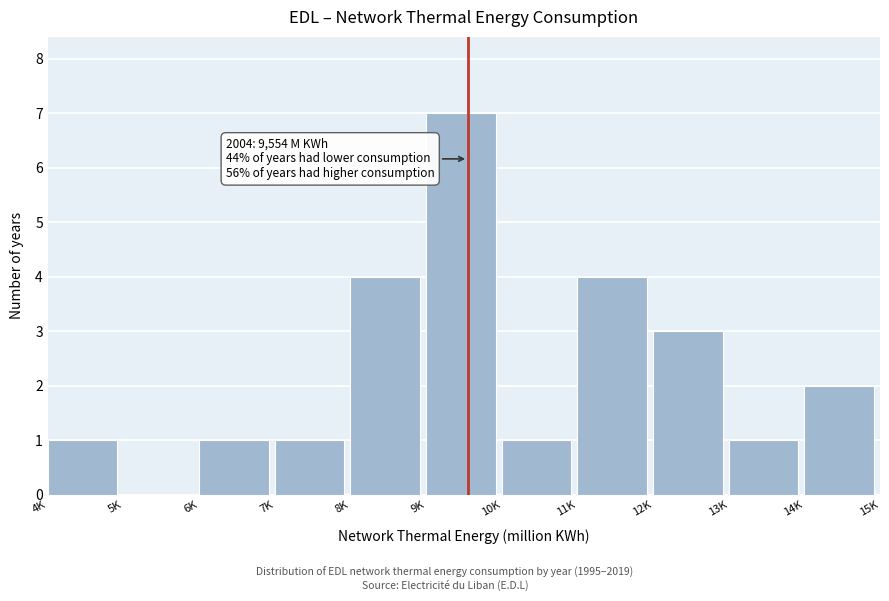

Reading left to right, extract all data points from this chart.

4K=1	5K=0	6K=1	7K=1	8K=4	9K=7	10K=1	11K=4	12K=3	13K=1	14K=2